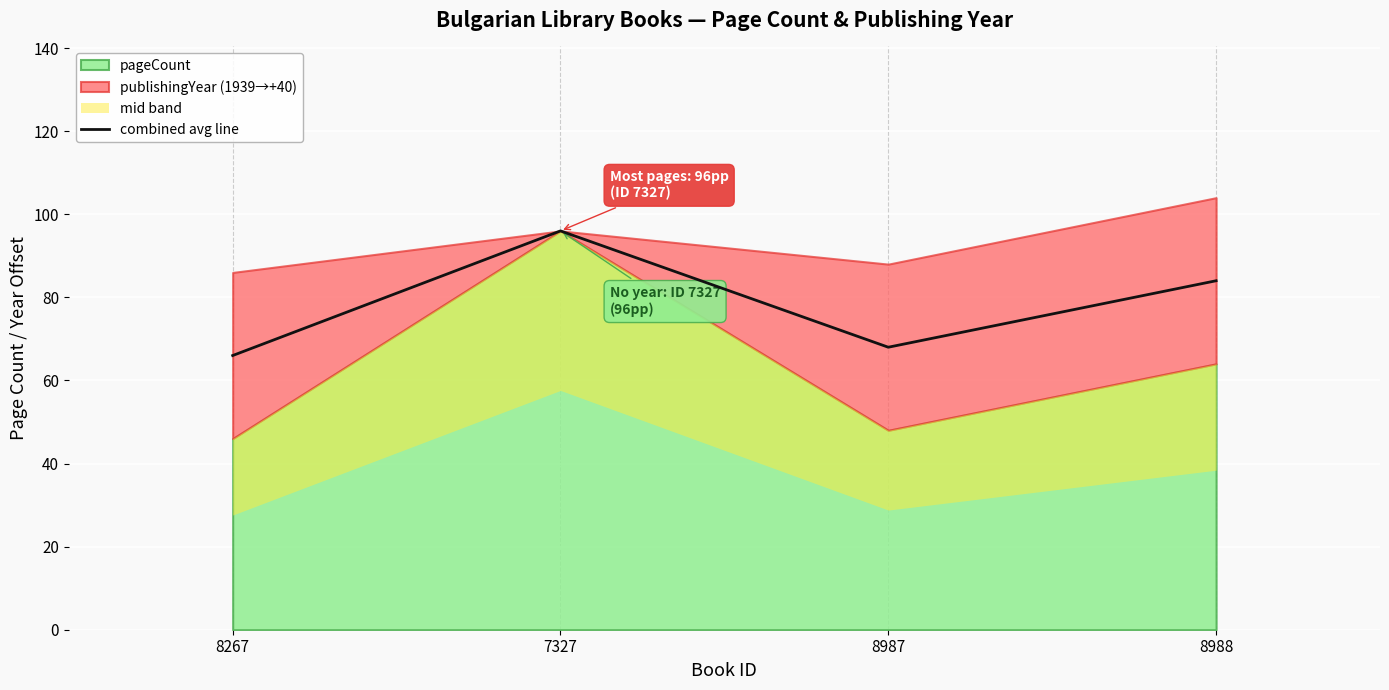

What is the sum of the values at 8267 and 8987?

134